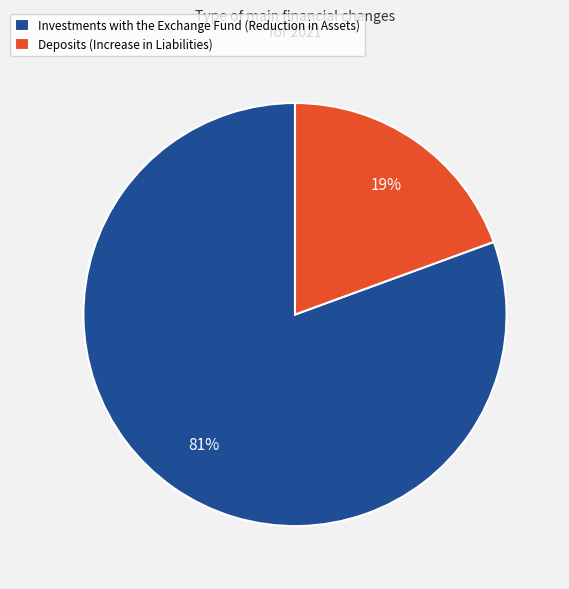

Between Investments with the Exchange Fund (Reduction in Assets) and Deposits (Increase in Liabilities), which is larger?

Investments with the Exchange Fund (Reduction in Assets)